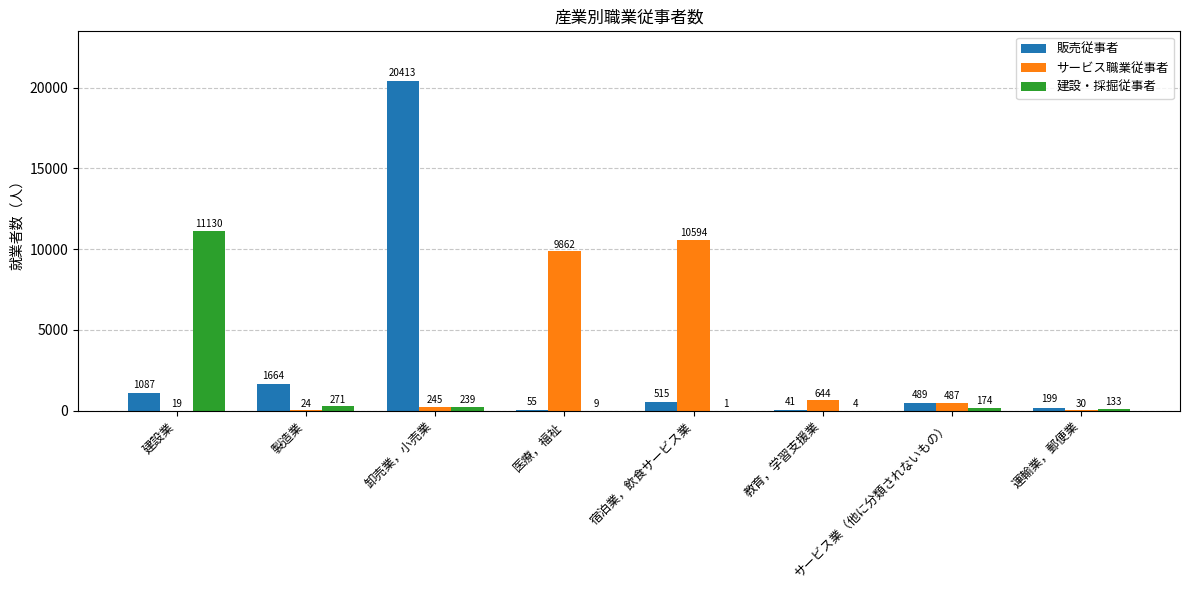

At which category does the chart reach its peak across all series?

卸売業，小売業